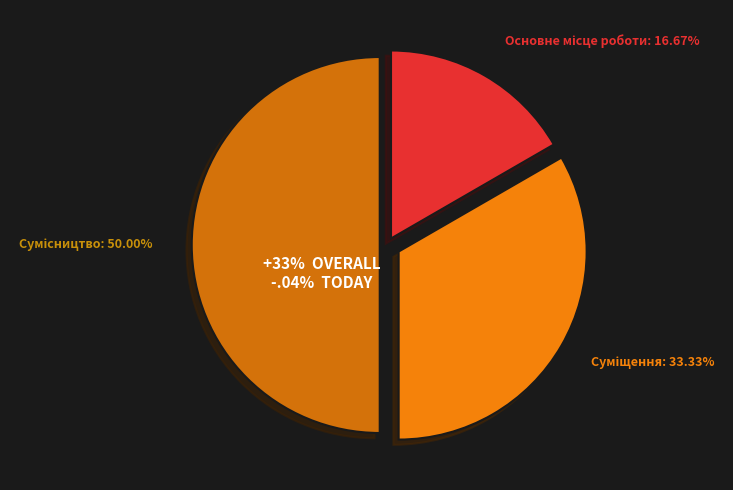

To the nearest percent, what portion does Суміщення represent?

33%